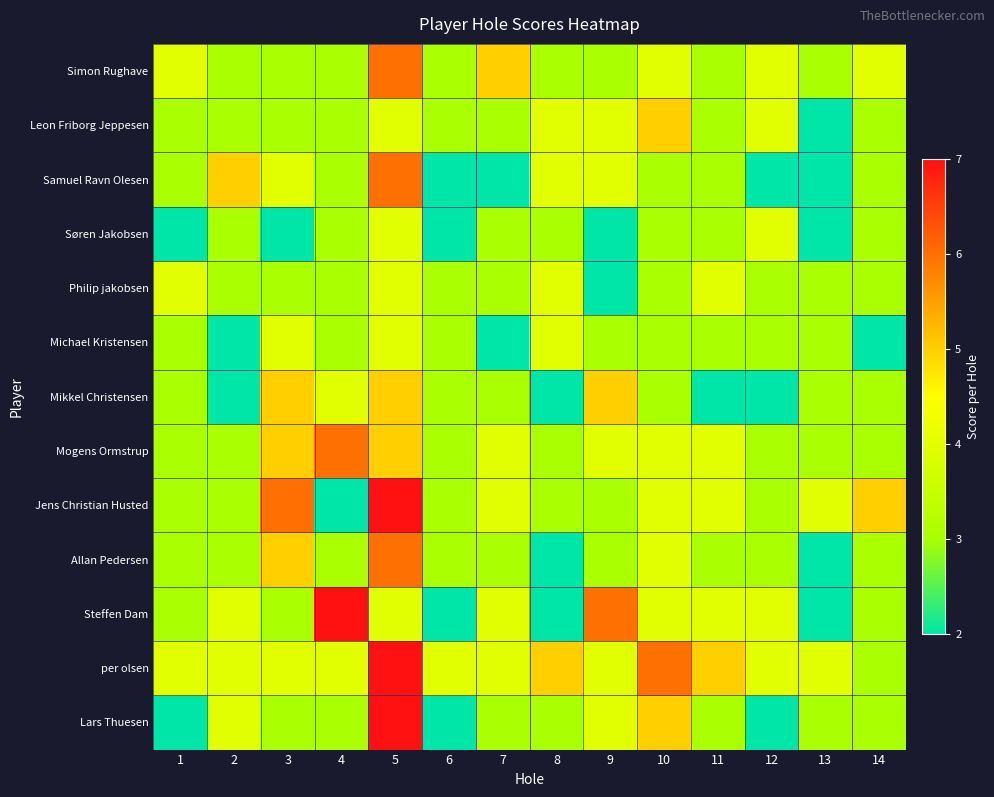

What is the maximum value shown in the chart?

7